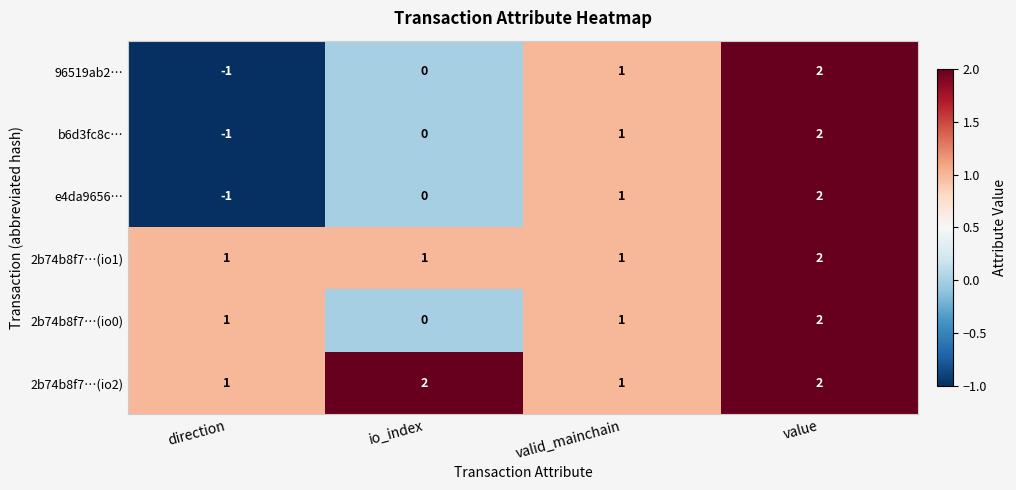

Is it true that e4da9656… equals 2 at value?

True